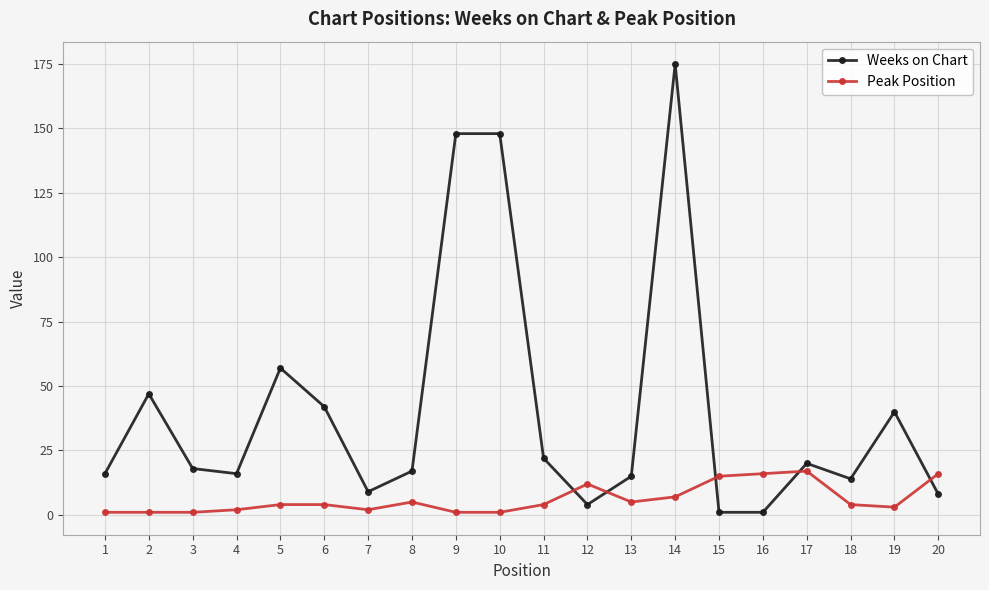

Which series has the largest total across all categories?

Weeks on Chart